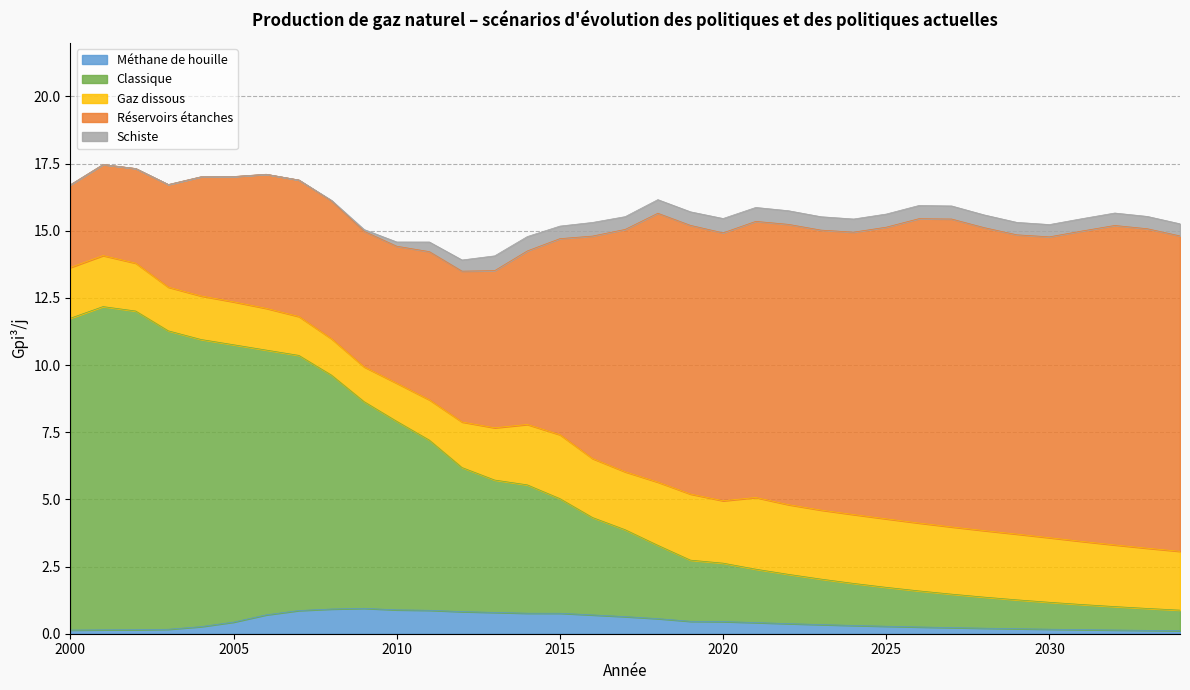

Reading left to right, list all the values displayed in this chart.

Méthane de houille: 0.1	0.1	0.1	0.2	0.3	0.4	0.7	0.9	0.9	0.9	0.9	0.9	0.8	0.8	0.8	0.8	0.7	0.6	0.6	0.5	0.5	0.4	0.4	0.3	0.3	0.3	0.3	0.2	0.2	0.2	0.2	0.2	0.1	0.1	0.1
Classique: 11.6	12.0	11.9	11.1	10.7	10.3	9.9	9.5	8.7	7.7	7.0	6.3	5.4	4.9	4.8	4.3	3.6	3.2	2.7	2.3	2.2	2.0	1.8	1.7	1.6	1.4	1.3	1.2	1.2	1.1	1.0	0.9	0.9	0.8	0.8
Gaz dissous: 1.9	1.9	1.8	1.6	1.6	1.6	1.6	1.4	1.4	1.3	1.4	1.5	1.7	1.9	2.2	2.4	2.2	2.2	2.4	2.5	2.3	2.7	2.6	2.6	2.6	2.6	2.5	2.5	2.5	2.4	2.4	2.4	2.3	2.2	2.2
Réservoirs étanches: 3.1	3.4	3.5	3.8	4.4	4.7	5.0	5.1	5.1	5.0	5.1	5.5	5.6	5.9	6.5	7.3	8.3	9.0	10.0	10.0	10.0	10.3	10.4	10.4	10.5	10.9	11.3	11.5	11.3	11.1	11.2	11.6	11.9	11.9	11.7
Schiste: 0.0	0.0	0.0	0.0	0.0	0.0	0.0	0.0	0.0	0.1	0.2	0.4	0.4	0.6	0.5	0.5	0.5	0.5	0.5	0.5	0.5	0.5	0.5	0.5	0.5	0.5	0.5	0.5	0.5	0.5	0.5	0.5	0.5	0.5	0.5